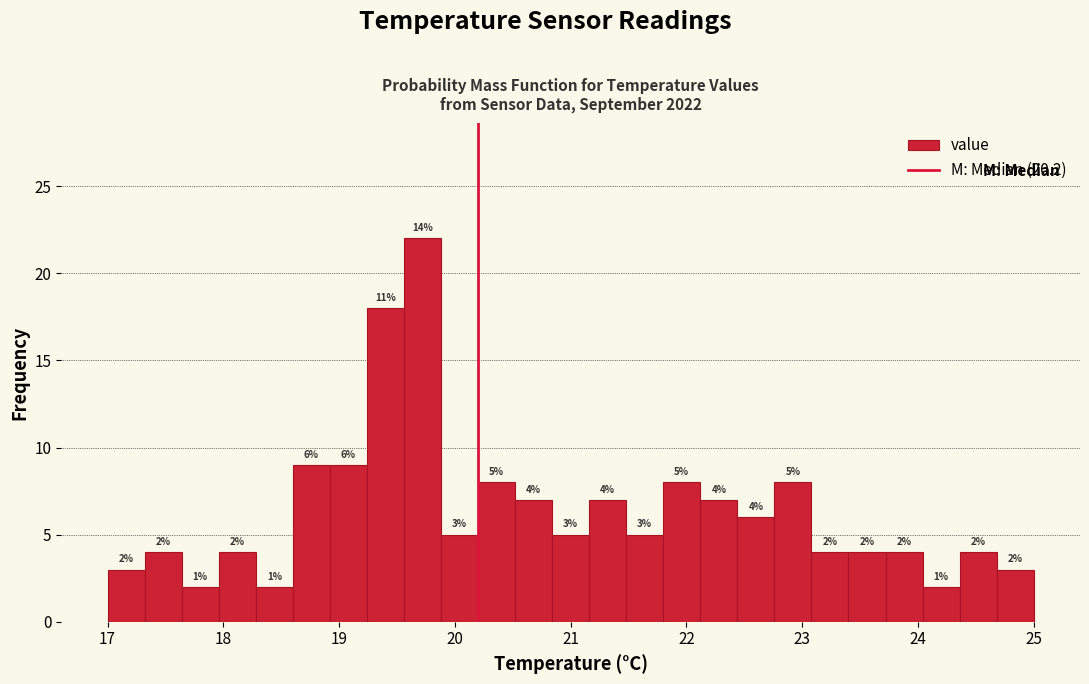

Around what value on the x-axis is the tallest bar? Give the approximate position of its centre, as read against the axis.

19.7